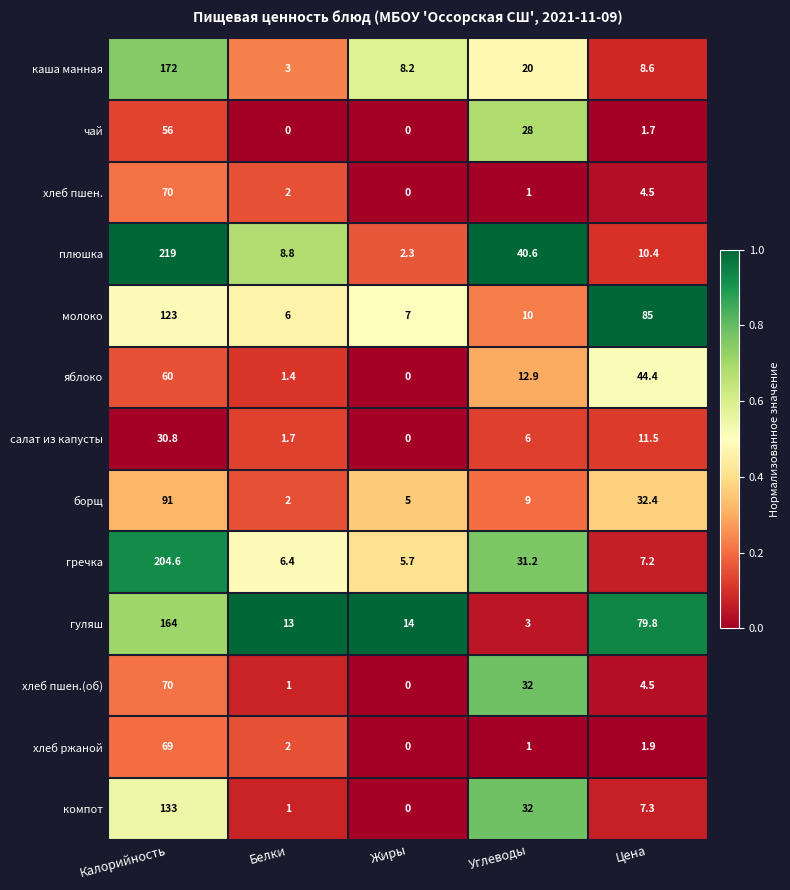

Is it true that хлеб ржаной equals 2.9 at Цена?

False